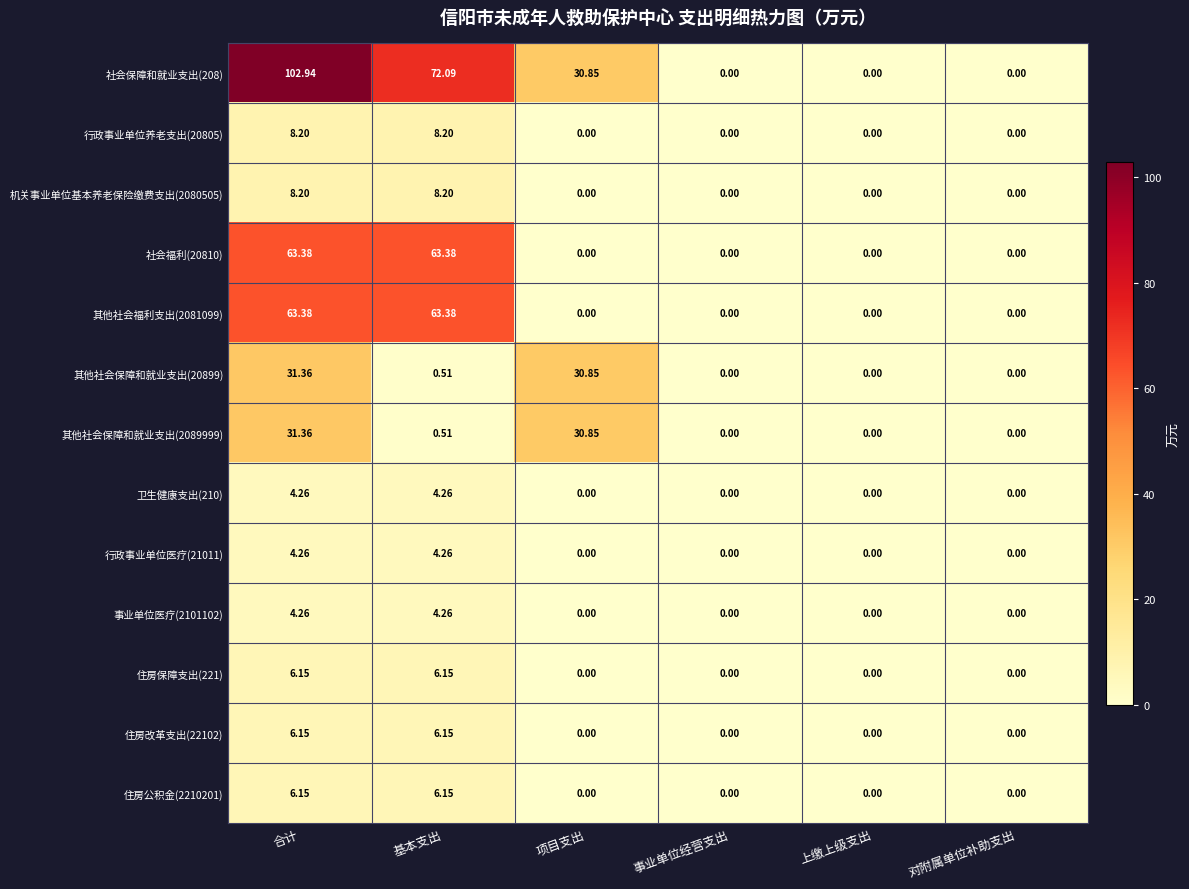

Which series has the largest range (max minus min)?

社会保障和就业支出(208)